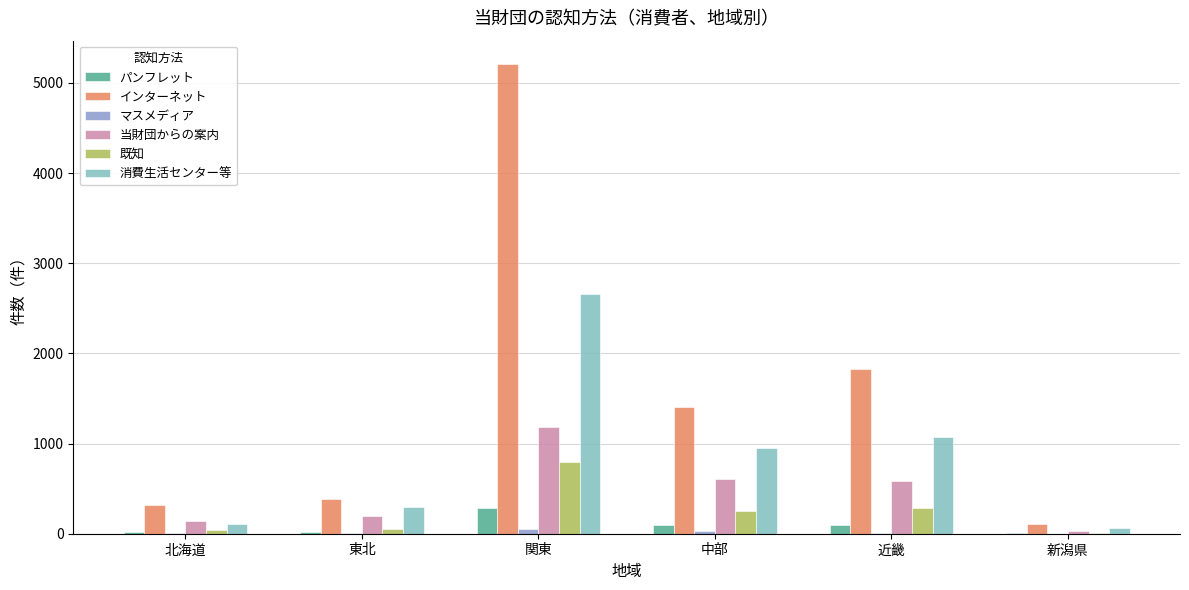

Which series changed the most between 中部 and 新潟県?

インターネット